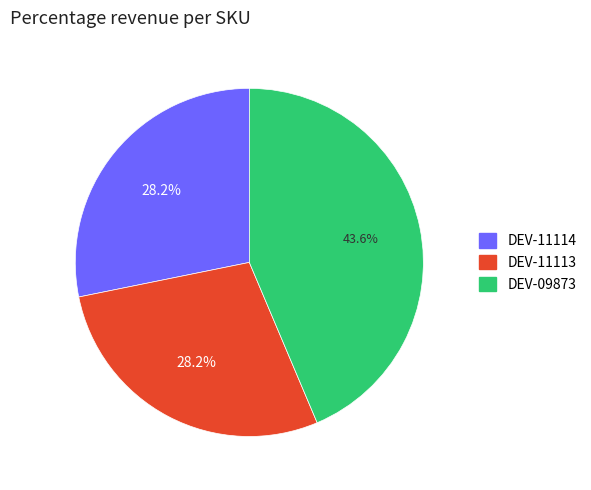

To the nearest percent, what percentage of the pie is DEV-11113?

28%